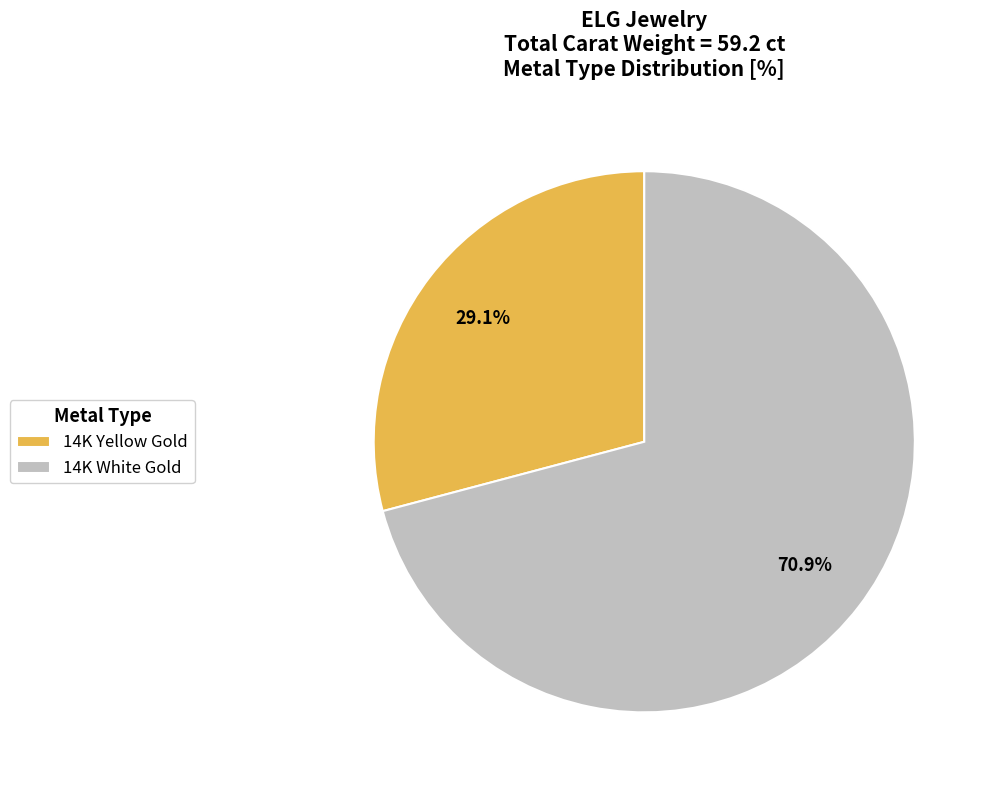

Approximately how many times larger is the value at 14K White Gold compared to 14K Yellow Gold?

2.4